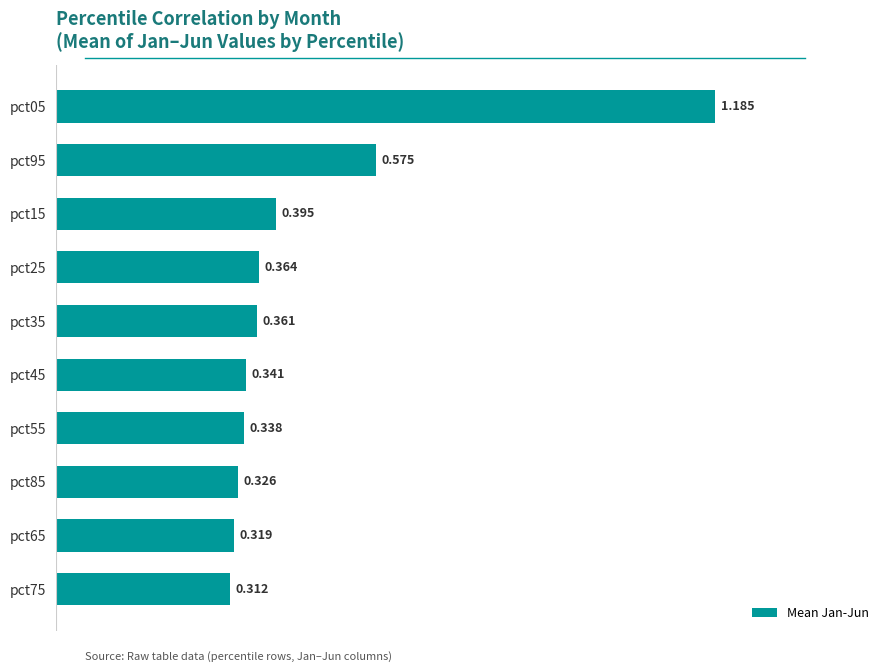

Which category has the highest value across all series?

pct05